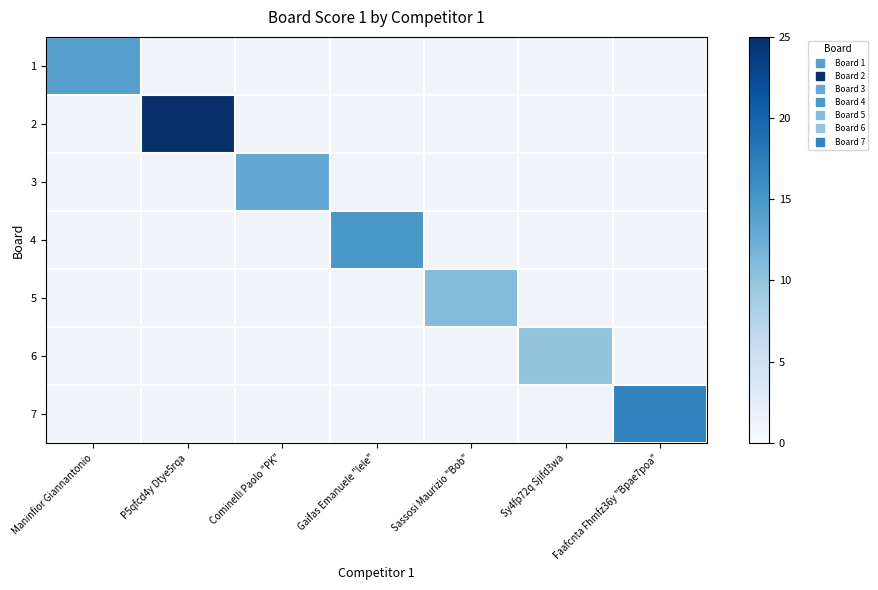

At how many categories does at least one series exceed 11?

5